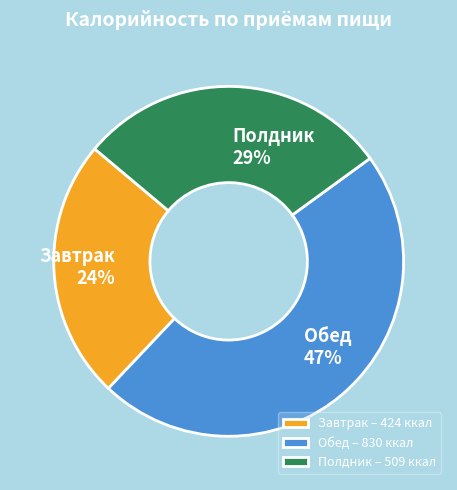

The Обед slice represents 36% of the pie. True or false?

False